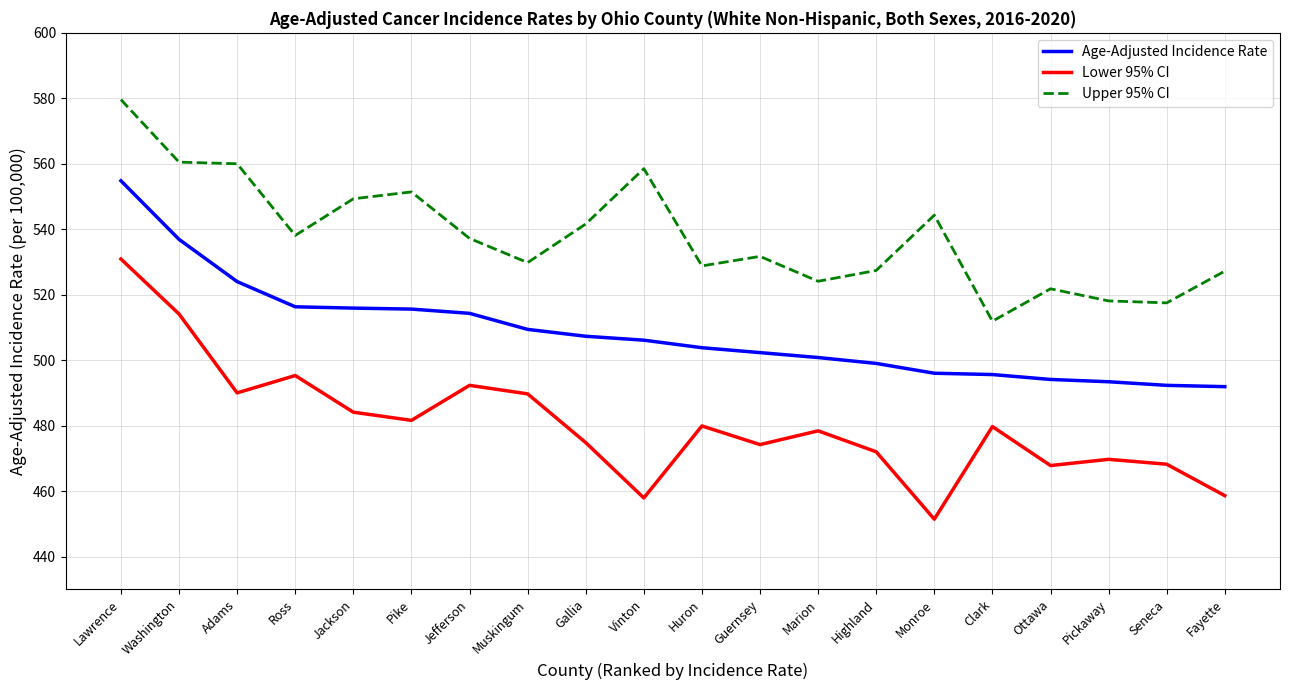

True or false: Upper 95% CI and Age-Adjusted Incidence Rate intersect in this chart.

False